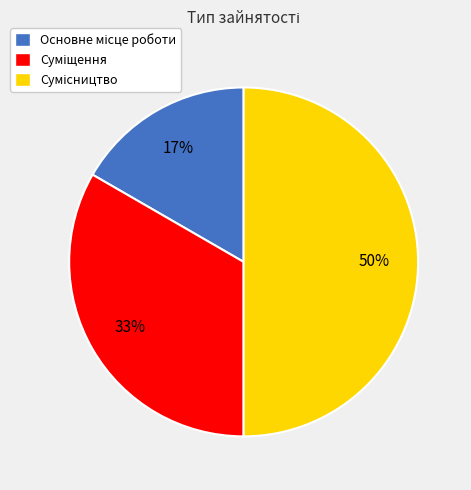

To the nearest percent, what is the difference between the largest and smallest slice percentages?

33%